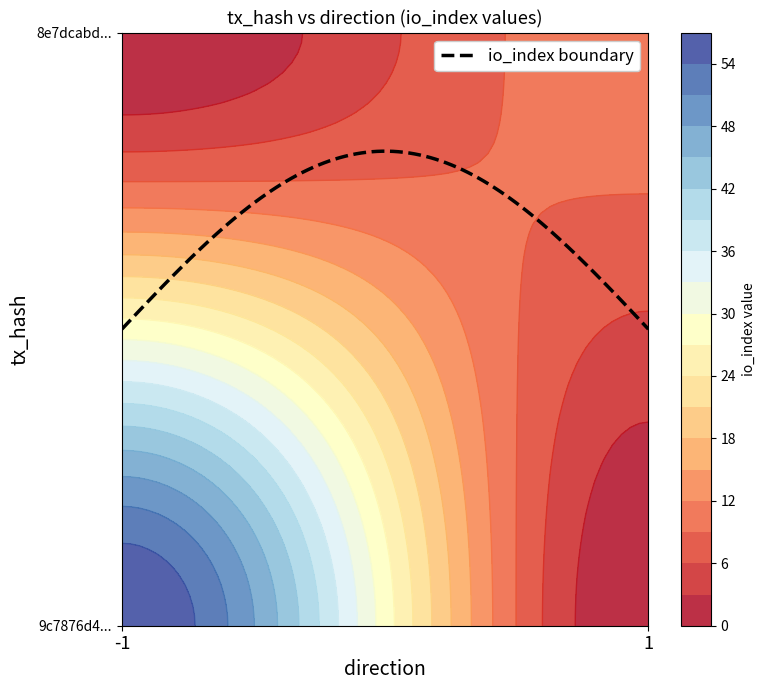

Which label corresponds to the smallest value in the chart?

direction